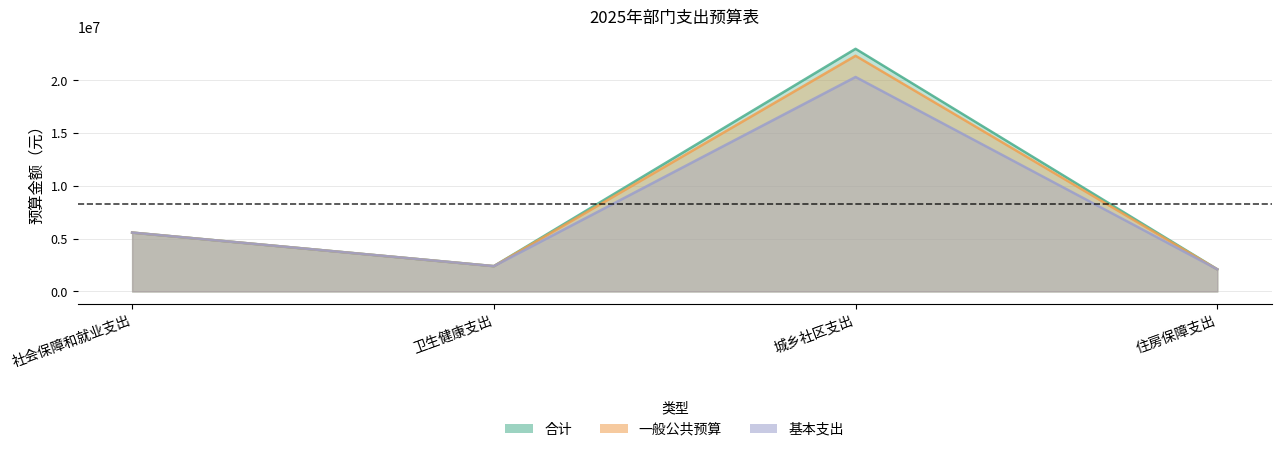

At which label is 一般公共预算 closest to 12220309?

社会保障和就业支出